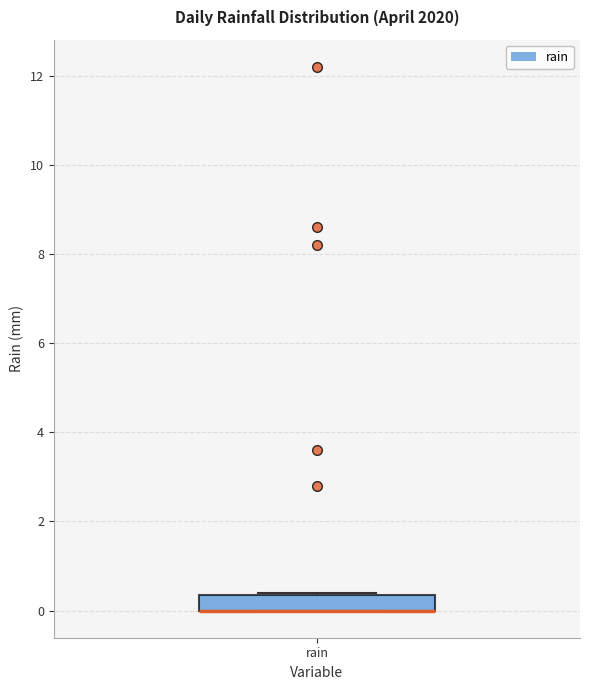

Where is the upper edge of the box for rain on the y-axis? The values are not printed on the chart, so give them approximately, as read against the axis.

0.4